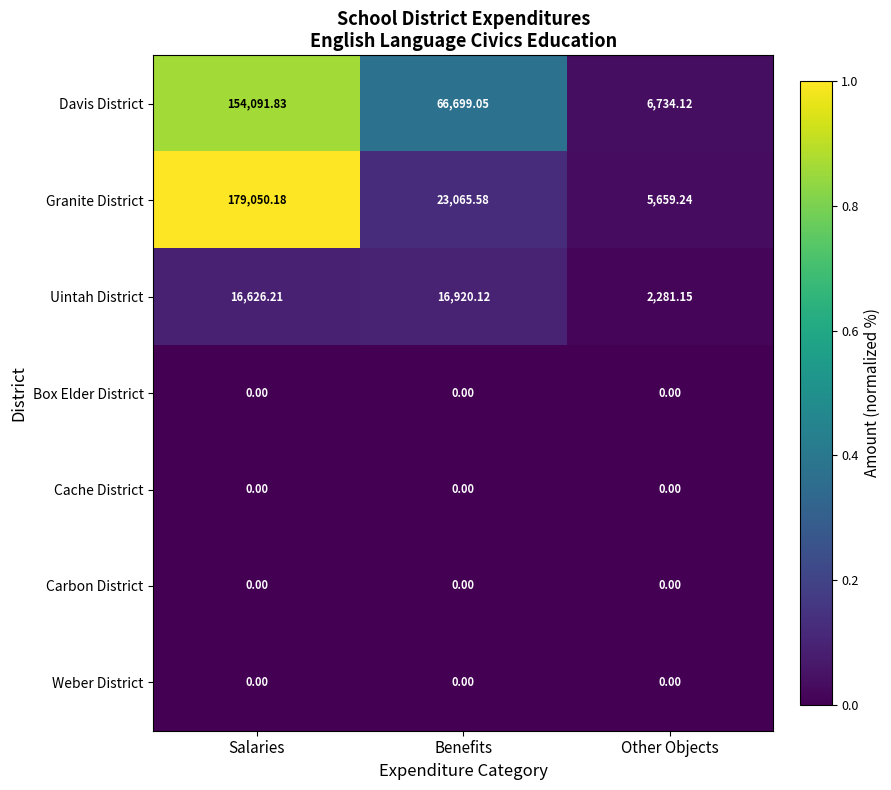

At which label does Granite District first exceed 23065?

Salaries